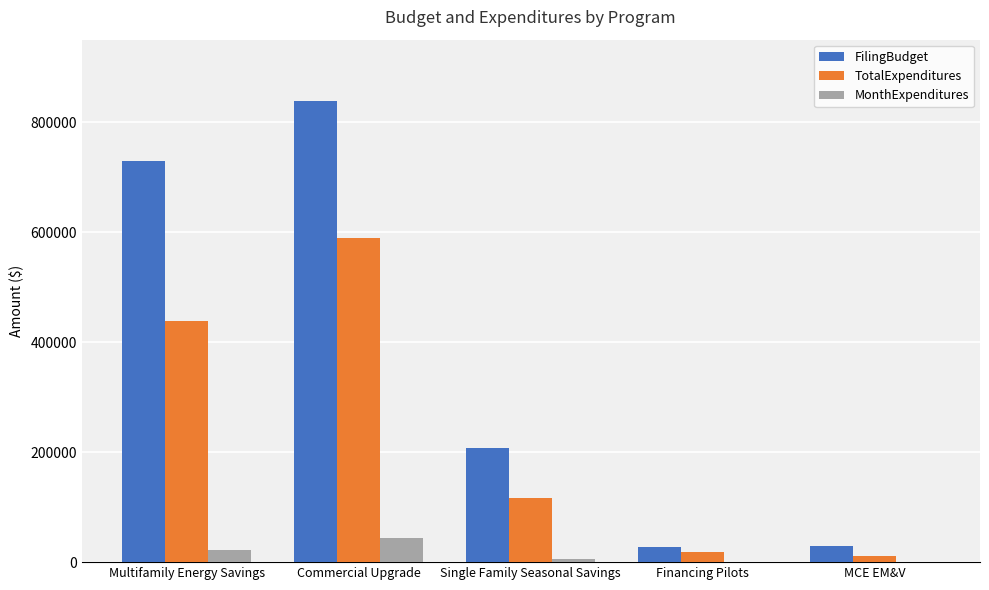

Between Single Family Seasonal Savings and MCE EM&V, which series saw the biggest shift?

FilingBudget